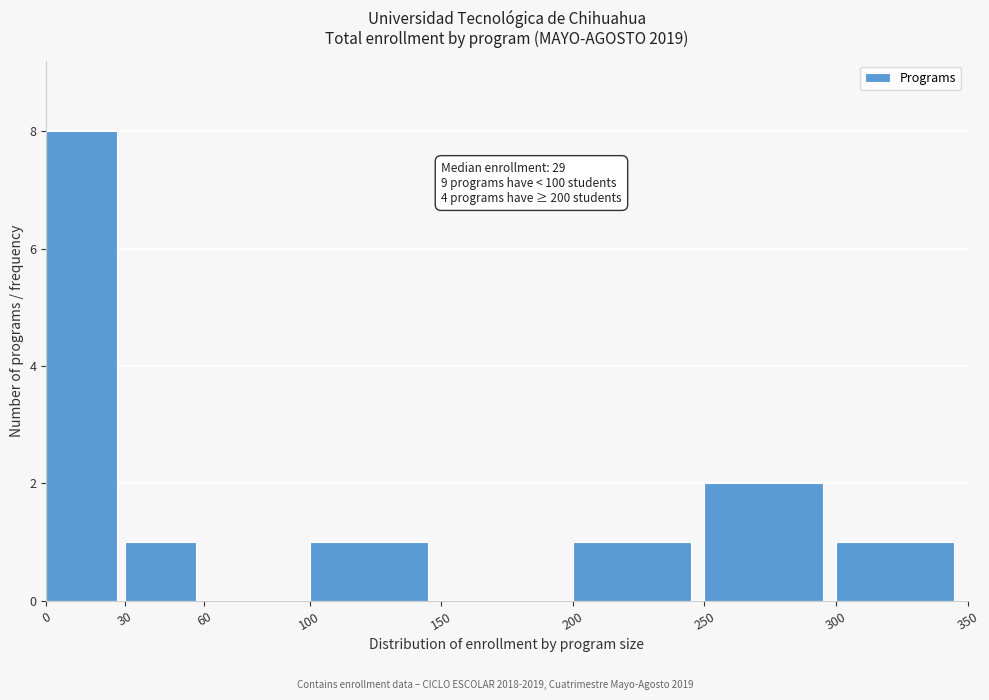

Which range on the x-axis has the tallest bar?

0 to 30